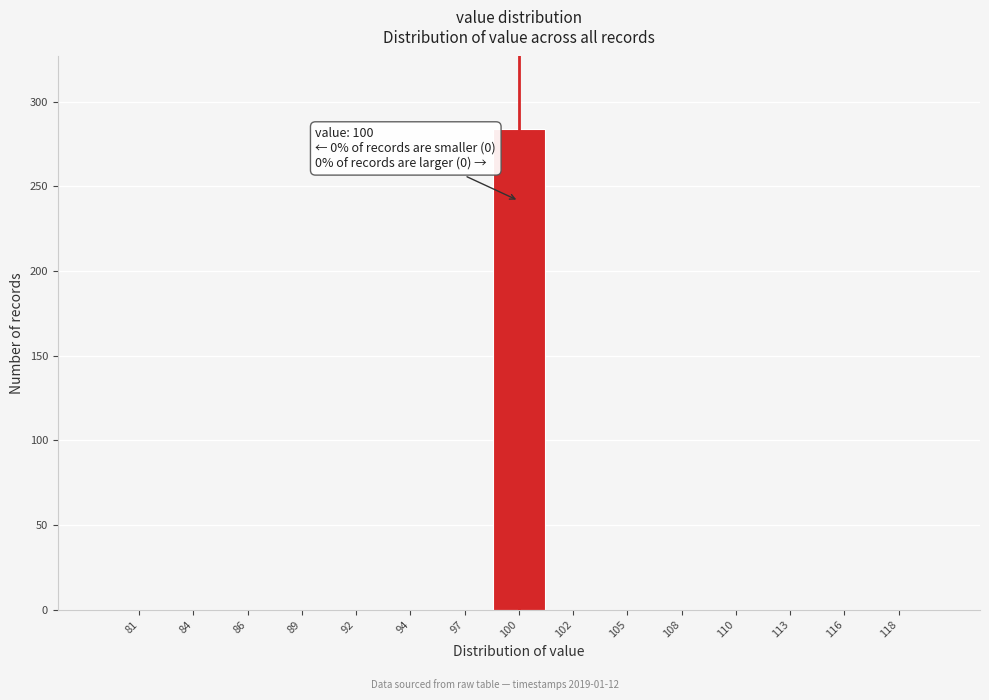

Reading right to left, extract all data points from this chart.

118=0	116=0	113=0	110=0	108=0	105=0	102=0	100=284	97=0	94=0	92=0	89=0	86=0	84=0	81=0